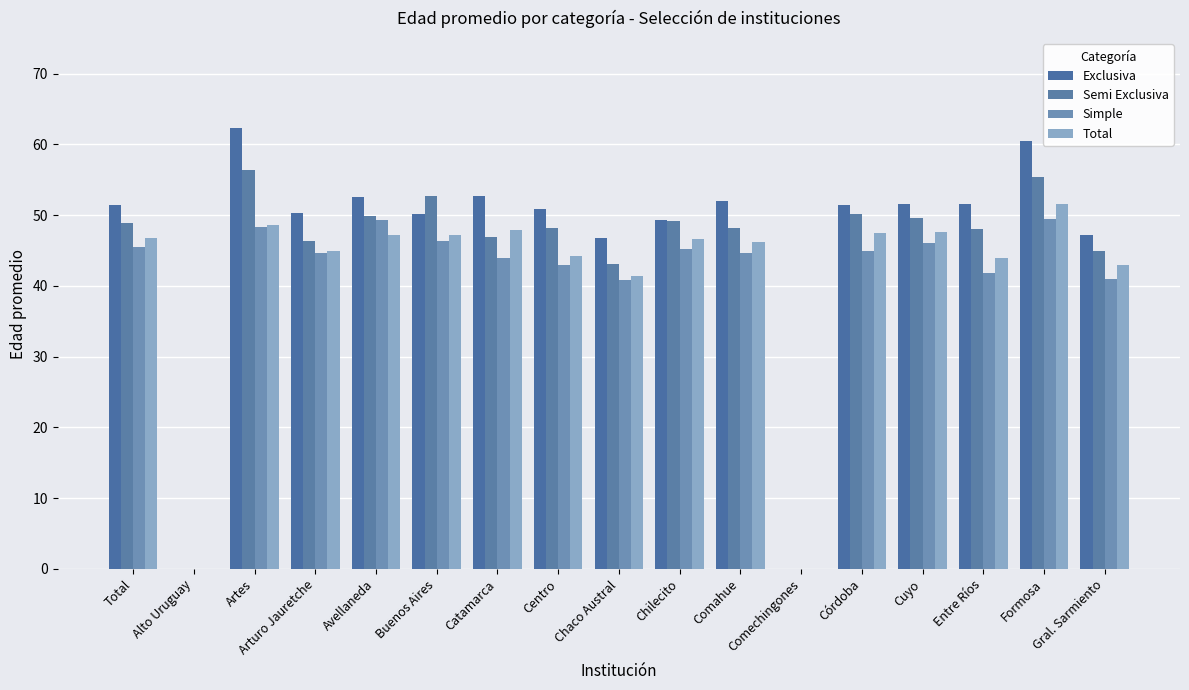

How many groups of bars are there?

17